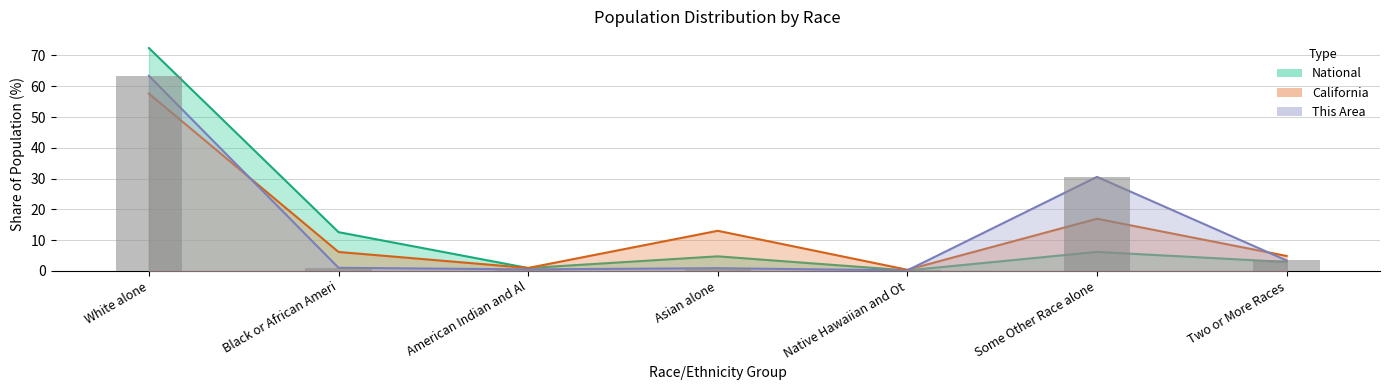

How many bars are there in total?

21